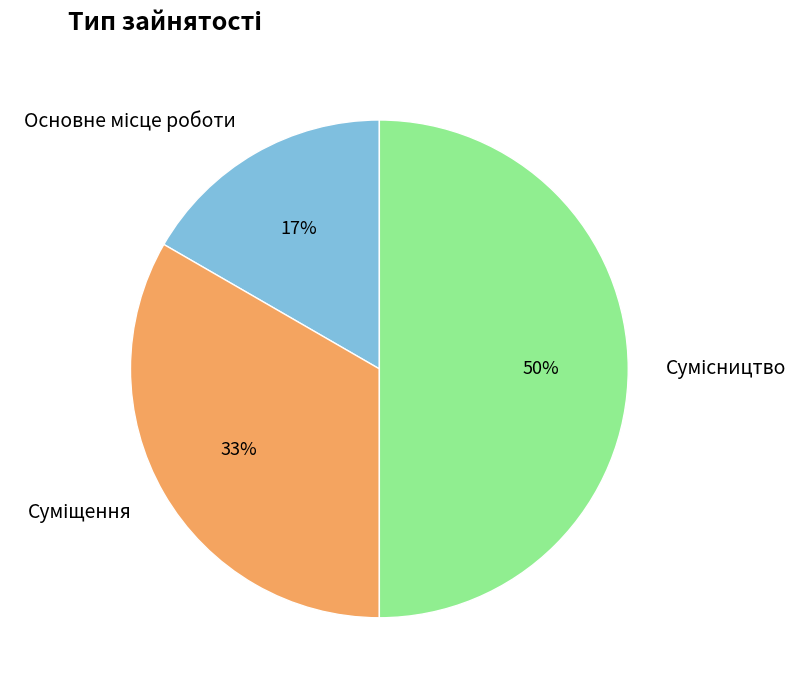

To the nearest percent, what is the average slice percentage?

33%